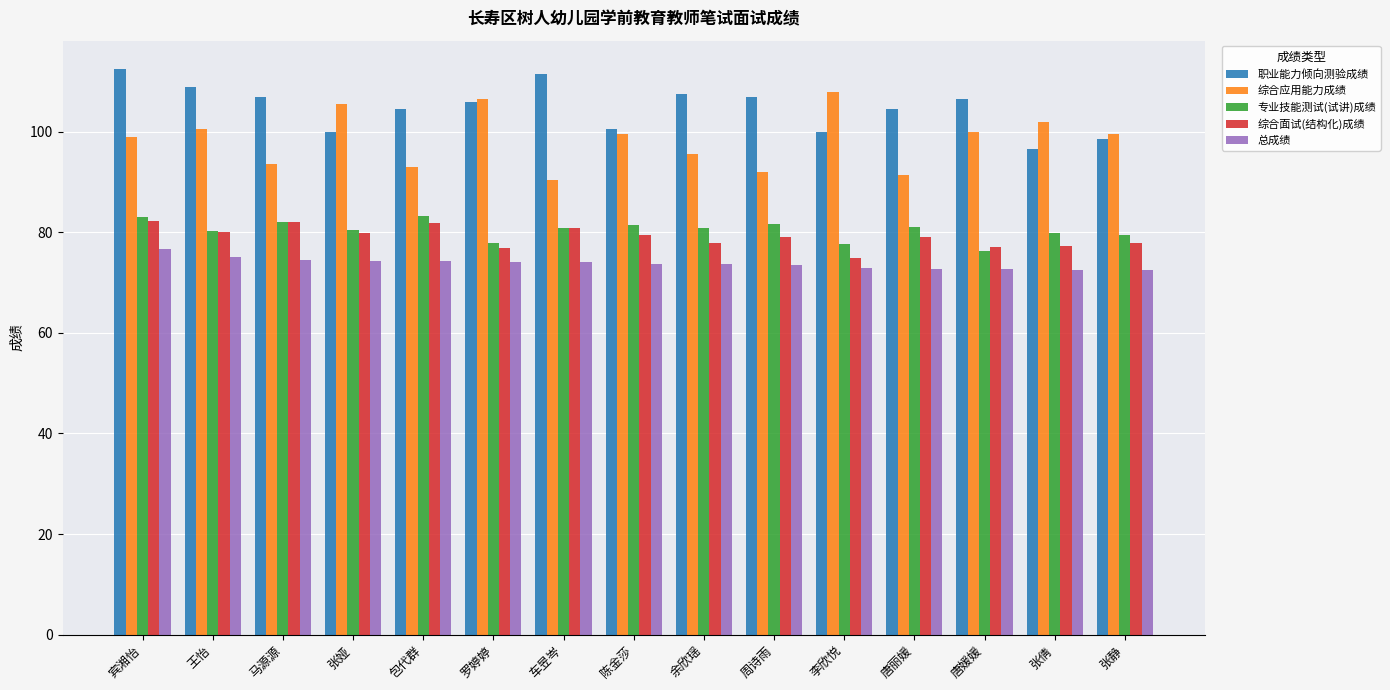

Count the number of categories in the chart.

15